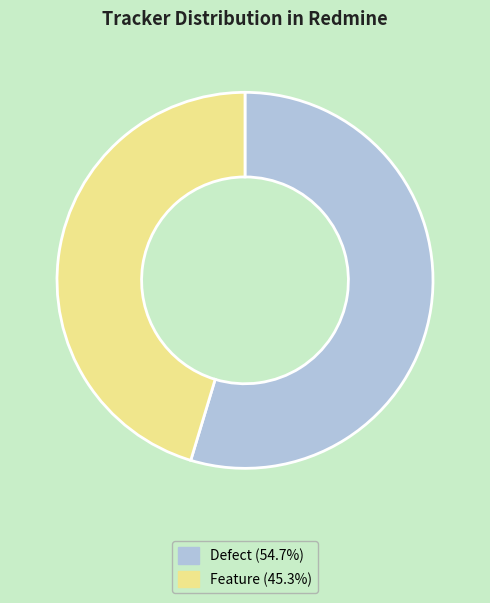

How many slices are in this pie chart?

2